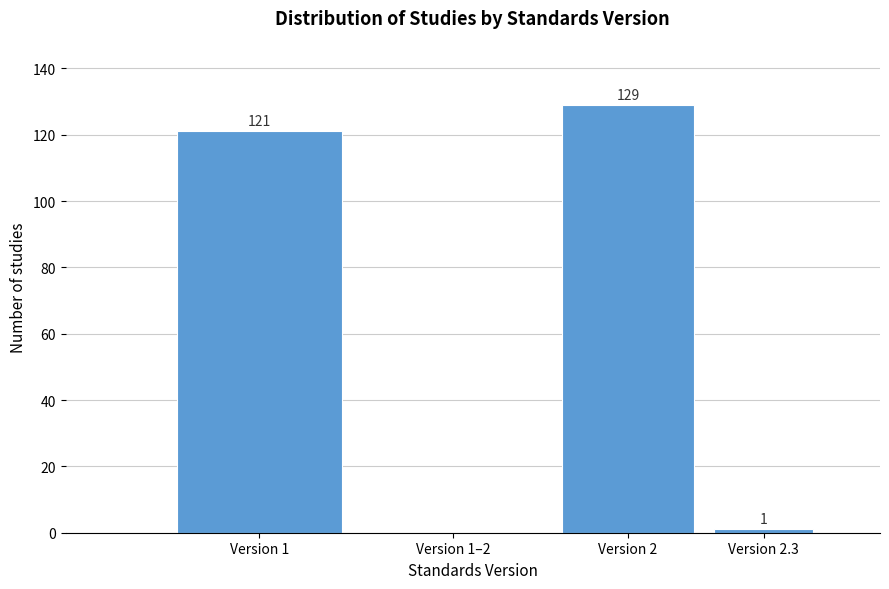

Reading left to right, extract all data points from this chart.

Version 1=121	Version 1–2=0	Version 2=129	Version 2.3=1